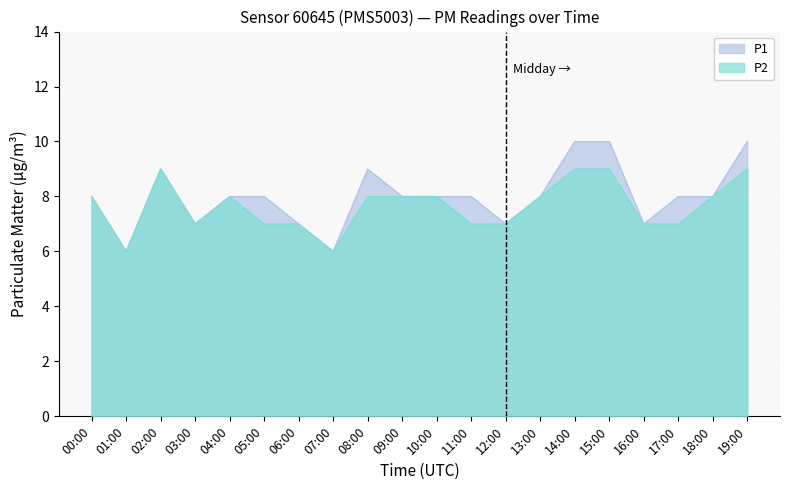

Reading right to left, extract all data points from this chart.

P1: 19:00=10	18:00=8	17:00=8	16:00=7	15:00=10	14:00=10	13:00=8	12:00=7	11:00=8	10:00=8	09:00=8	08:00=9	07:00=6	06:00=7	05:00=8	04:00=8	03:00=7	02:00=9	01:00=6	00:00=8
P2: 19:00=9	18:00=8	17:00=7	16:00=7	15:00=9	14:00=9	13:00=8	12:00=7	11:00=7	10:00=8	09:00=8	08:00=8	07:00=6	06:00=7	05:00=7	04:00=8	03:00=7	02:00=9	01:00=6	00:00=8